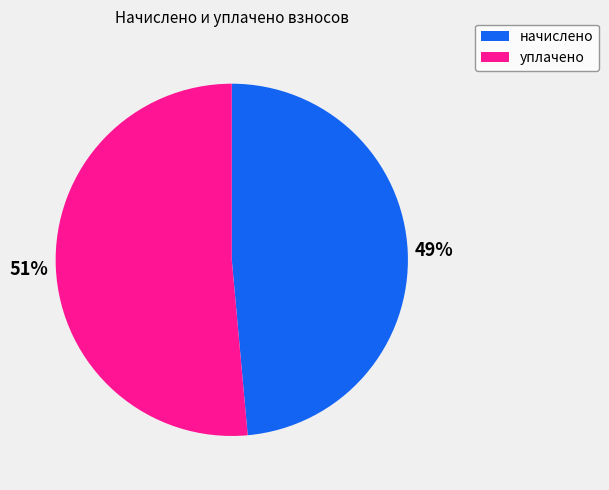

Is the sum of начислено and уплачено greater than half?

Yes